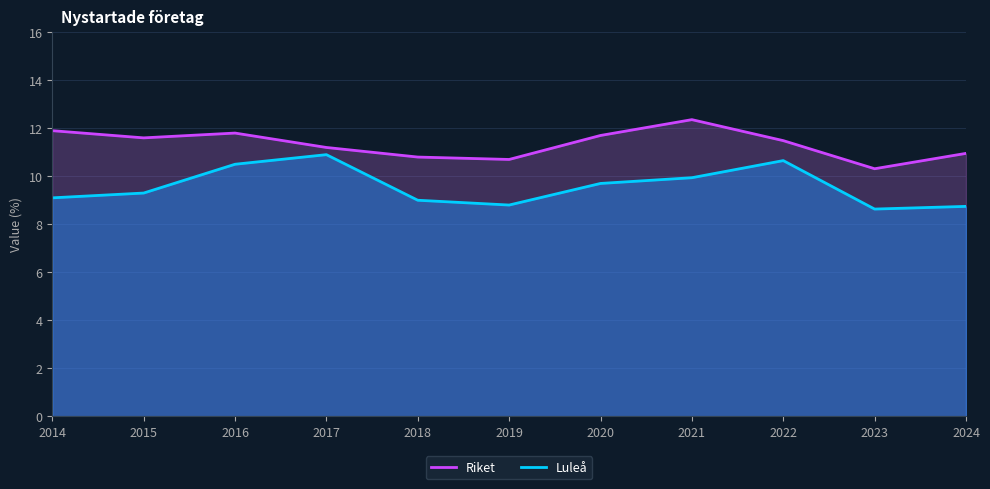

Where does the Riket series first go above 11?

2014